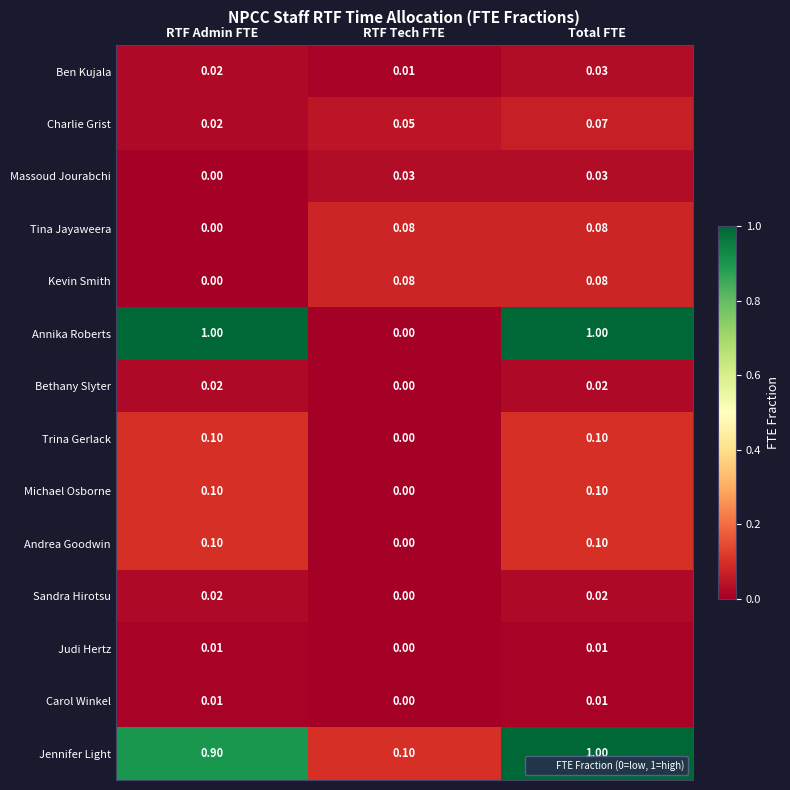

Between RTF Admin FTE and Total FTE, which series saw the biggest shift?

Jennifer Light